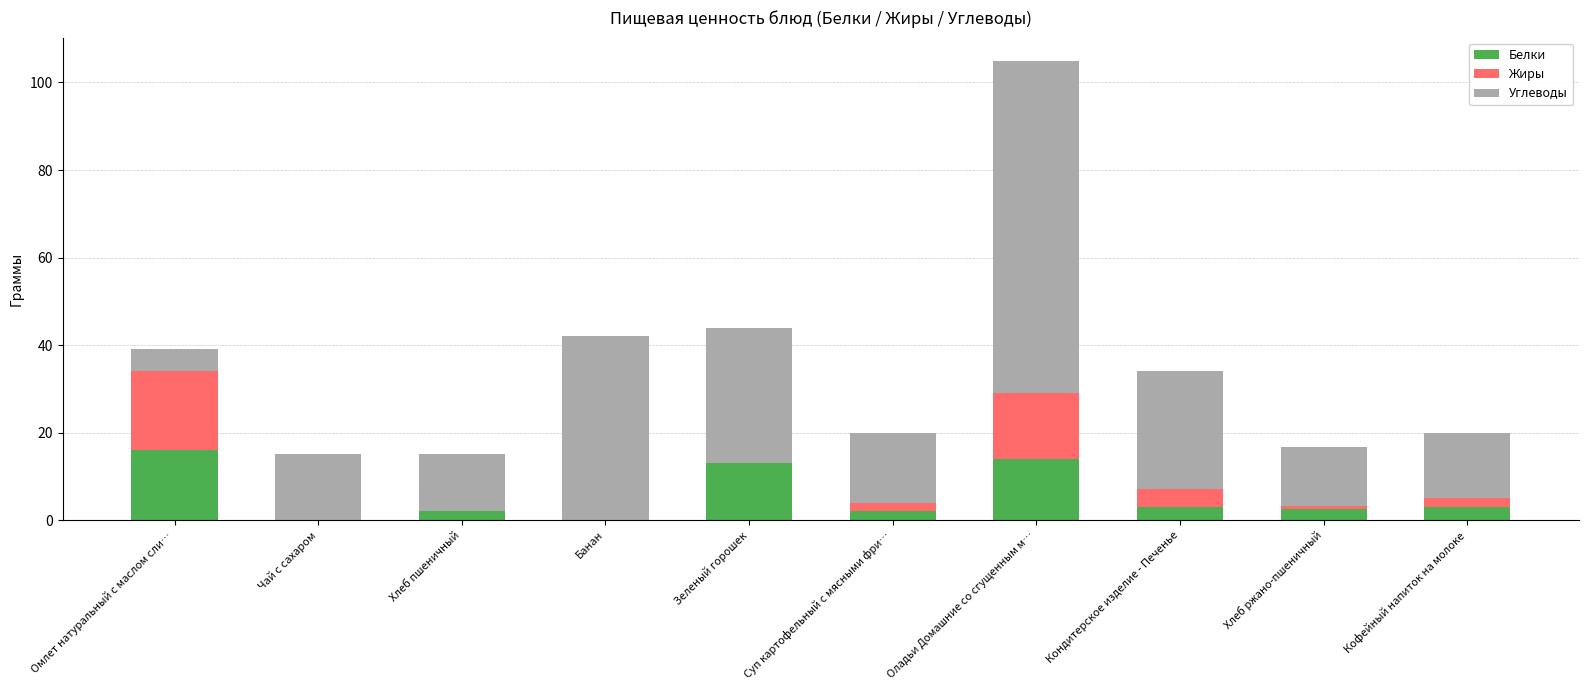

What is the total value across all series at Чай с сахаром?

15.0